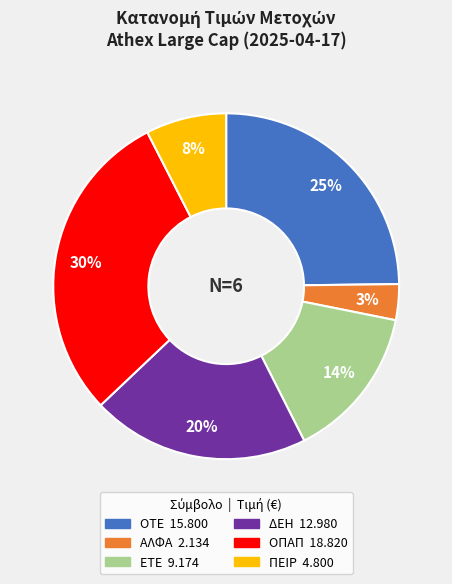

What percentage is the ΕΤΕ slice, to the nearest percent?

14%